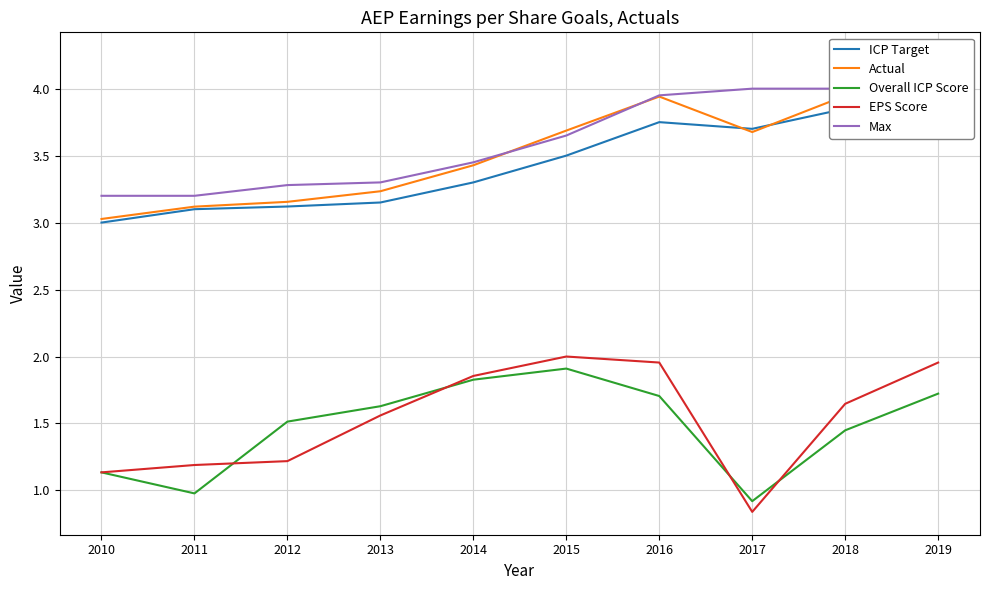

Between which two adjacent categories do Max and Actual first intersect?

2014 and 2015